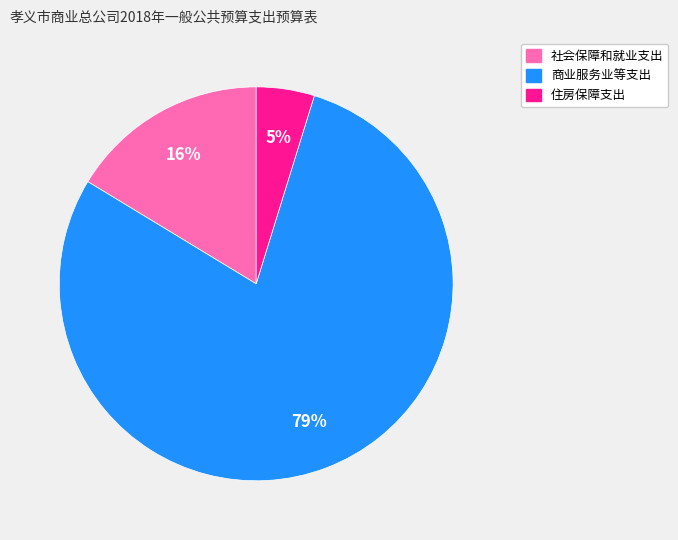

Combined, do 商业服务业等支出 and 社会保障和就业支出 account for over 50%?

Yes